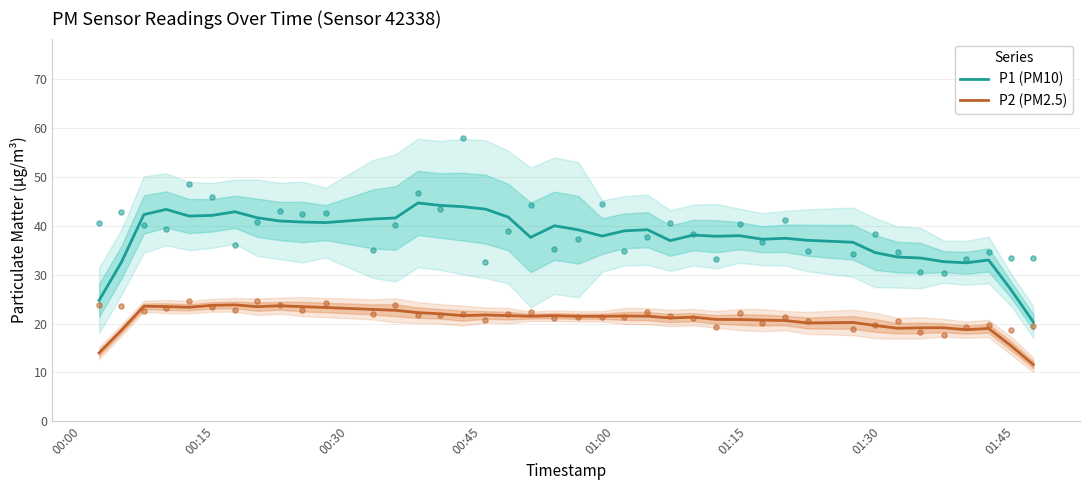

Which series contains the highest Y value?

P1 (PM10)